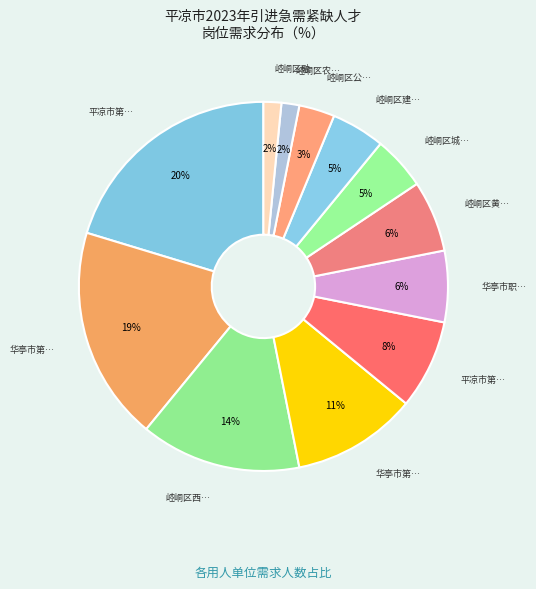

Which slice is the smallest?

崆峒区农村人居环境工作站